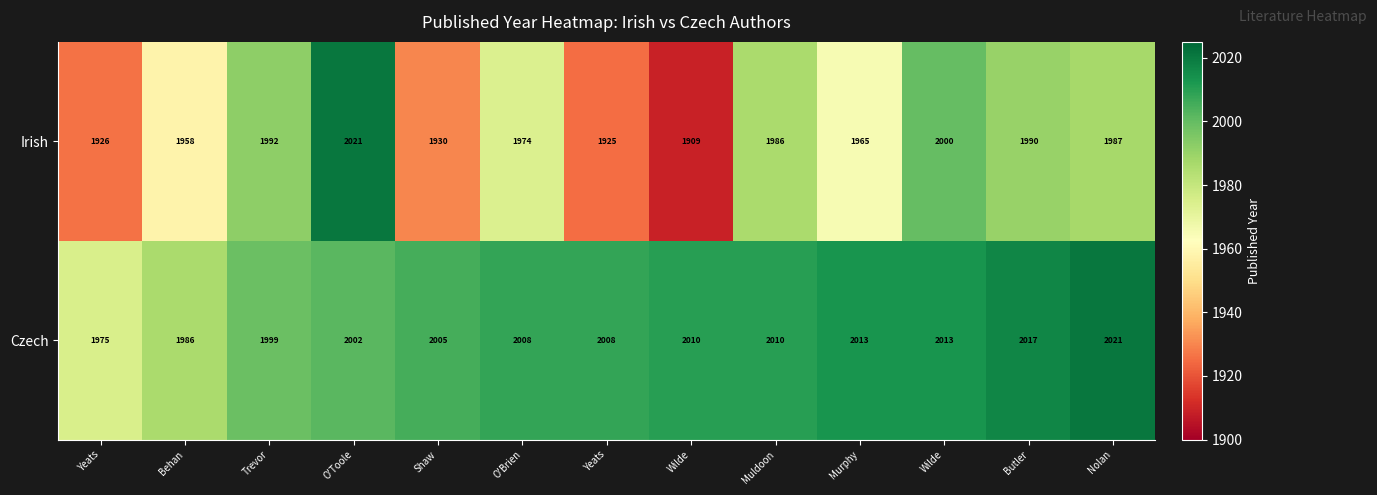

List the series in order of their overall mean, lowest first.

Irish, Czech